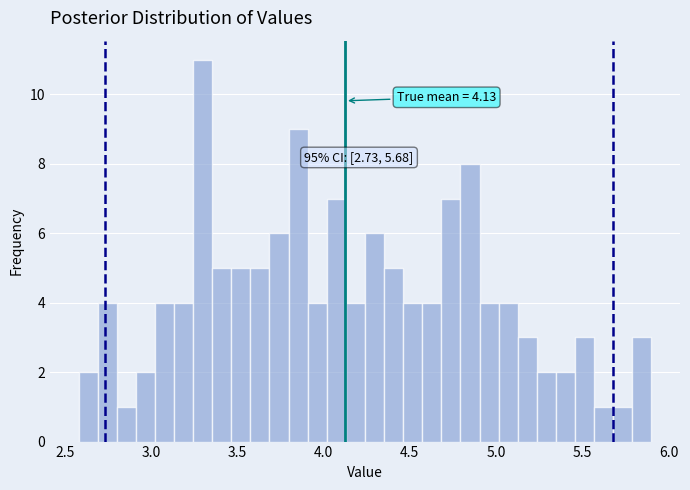

Read against the x-axis, roughly where is the centre of the tallest bar?

3.30